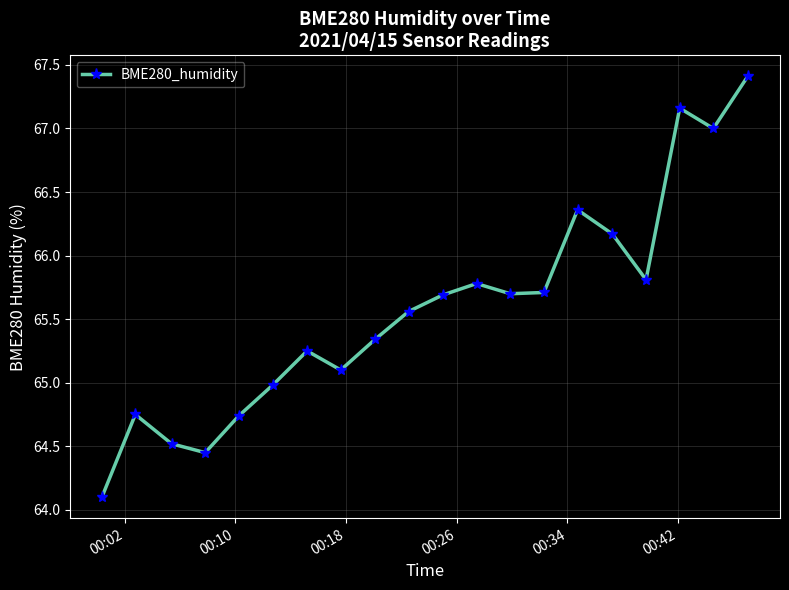

What is the value of the 1st point from the left?

64.1